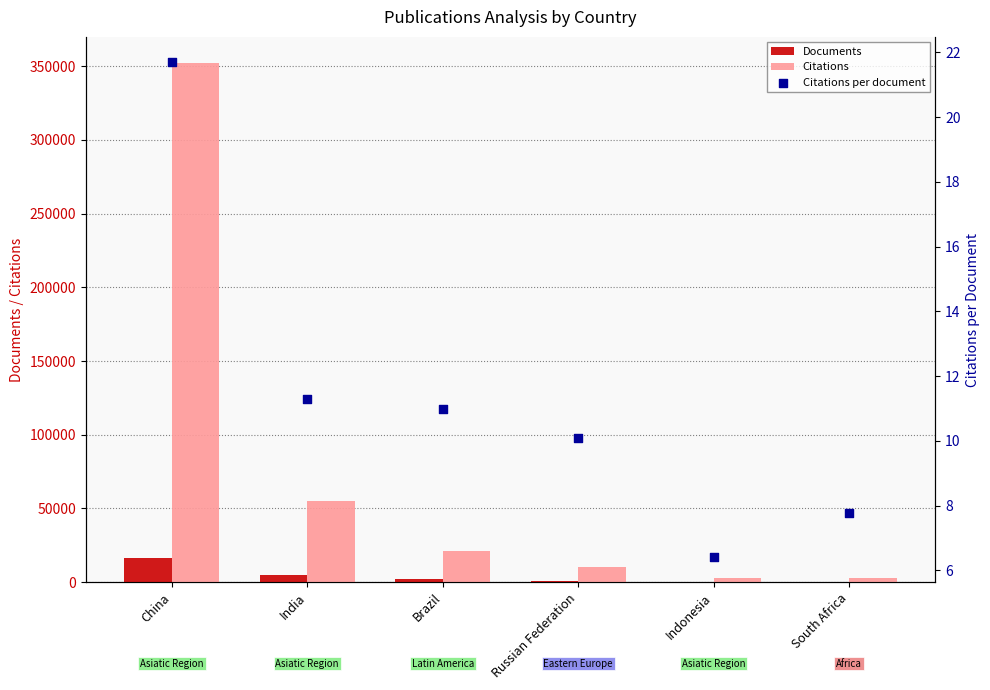

What is the total value across all series at Indonesia?

3077.4